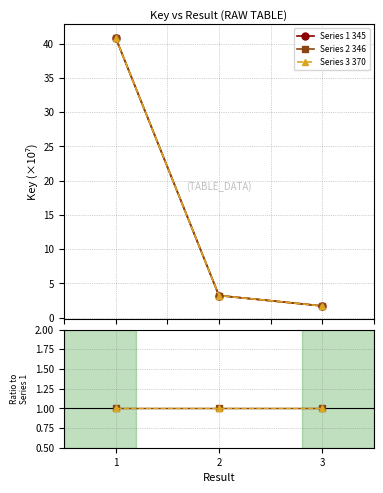

Which series has the widest spread of values?

Series 1 345